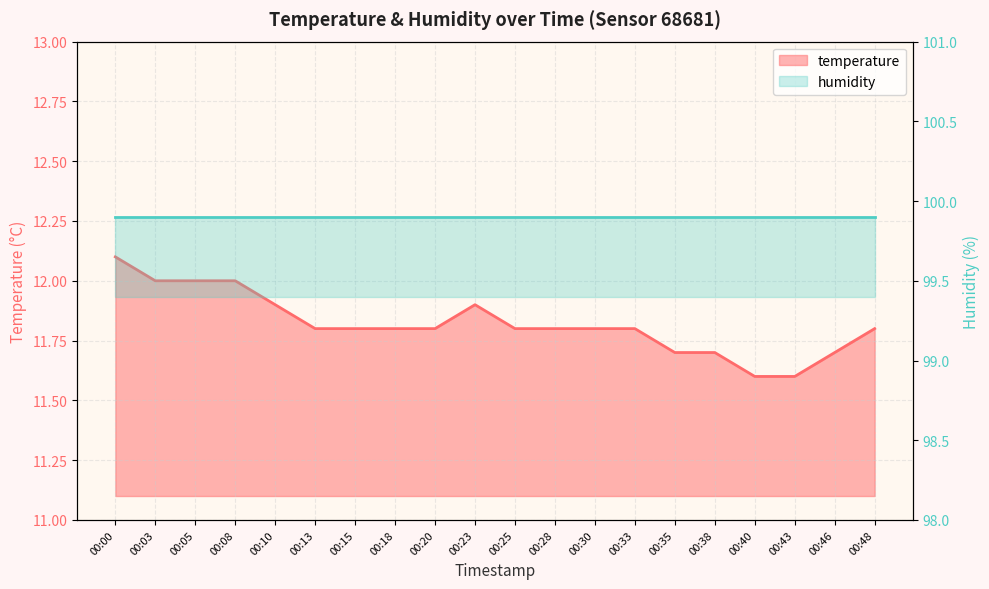

The value at 00:23 is 11.9. True or false?

True